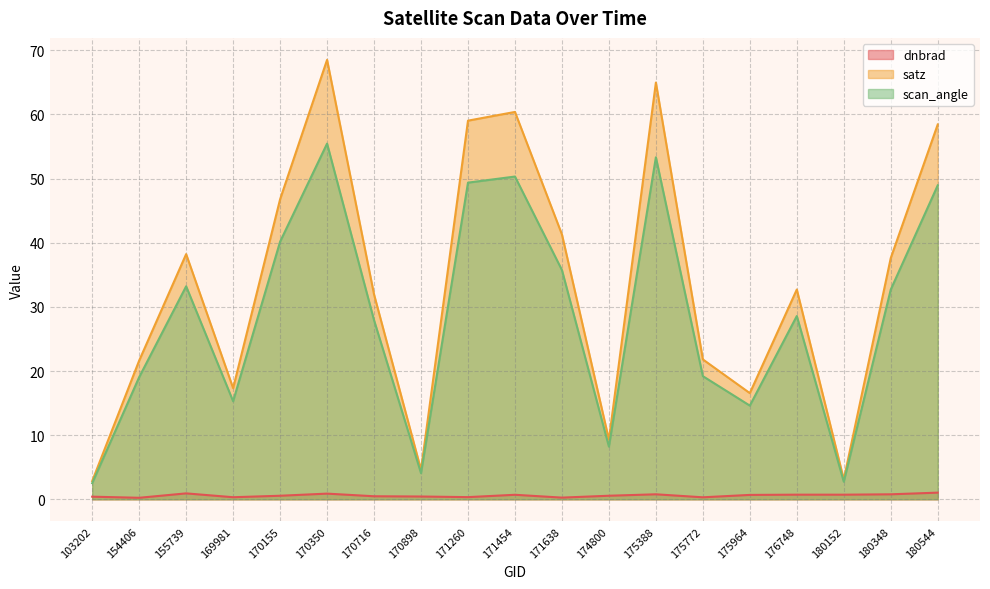

Between 171638 and 175964, which series saw the biggest shift?

satz